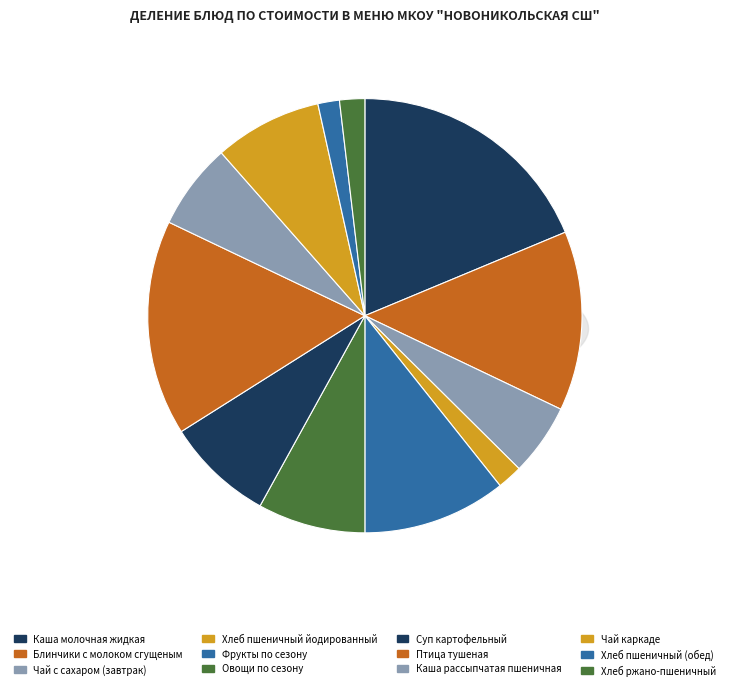

To the nearest percent, what percentage of the pie is Хлеб ржано-пшеничный?

2%